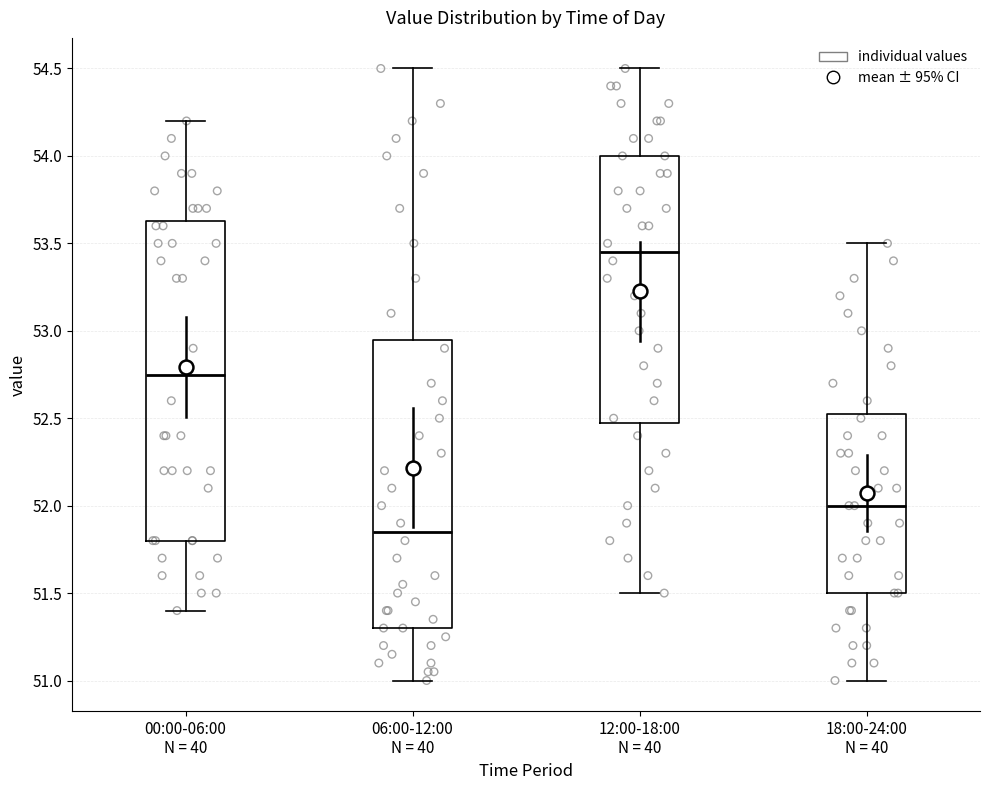

Reading left to right, transcribe this box plot: for each box, give where its median line is, the range the box spans, and where its two whiskers end, as read against the y-axis. The values are not printed on the chart, so give them approximately, as read against the axis.

00:00-06:00 N = 40: median 52.75, box 51.80 to 53.65, whiskers 51.40 to 54.20
06:00-12:00 N = 40: median 51.85, box 51.30 to 52.95, whiskers 51.00 to 54.50
12:00-18:00 N = 40: median 53.45, box 52.50 to 54.00, whiskers 51.50 to 54.50
18:00-24:00 N = 40: median 52.00, box 51.50 to 52.55, whiskers 51.00 to 53.50